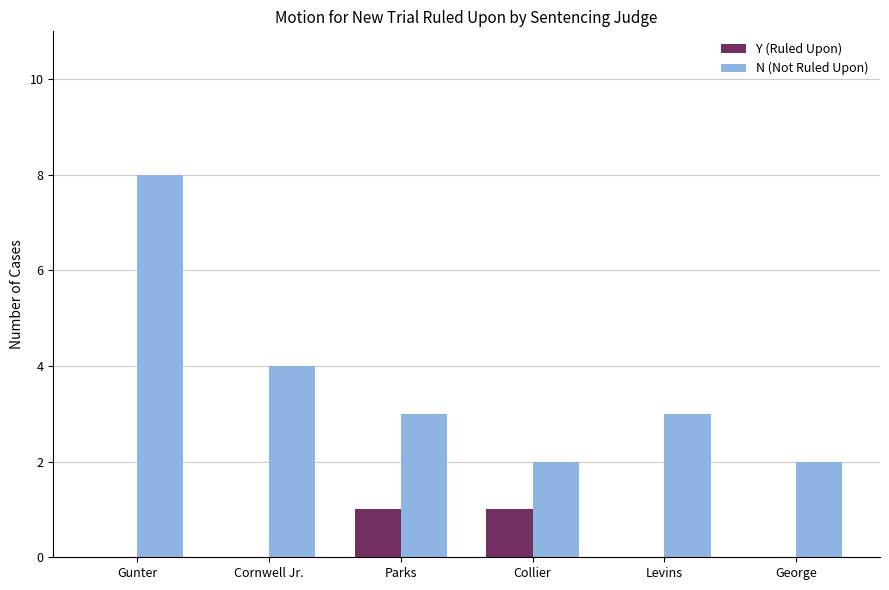

Which series has the largest total across all categories?

N (Not Ruled Upon)